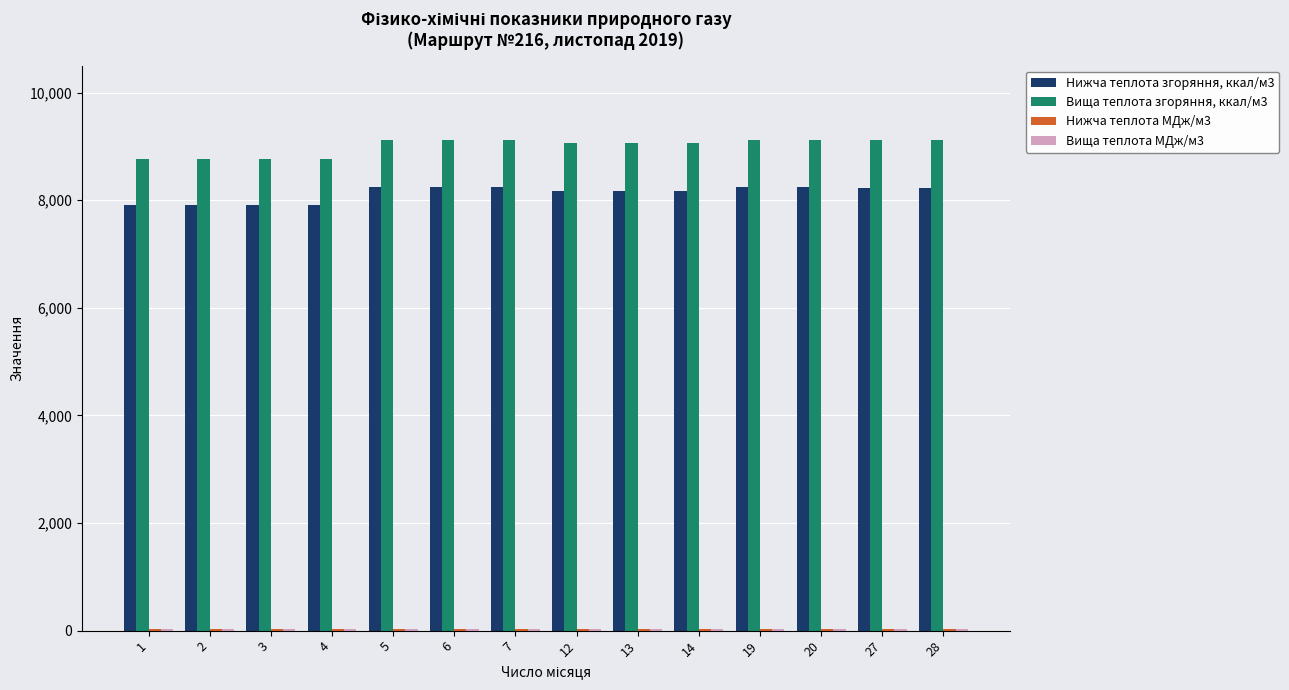

Which series has the largest total across all categories?

Вища теплота згоряння, ккал/м3